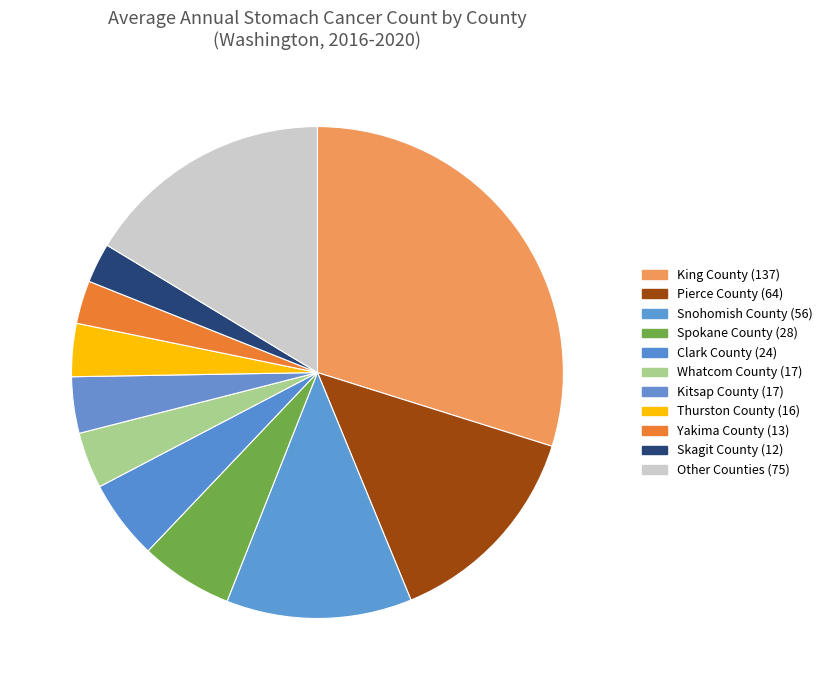

How many slices are in this pie chart?

11